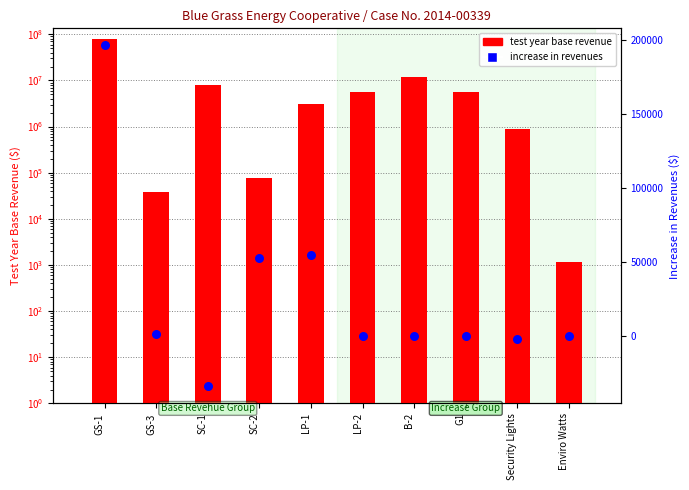

What is the total value across all series at SC-2?

130571.6